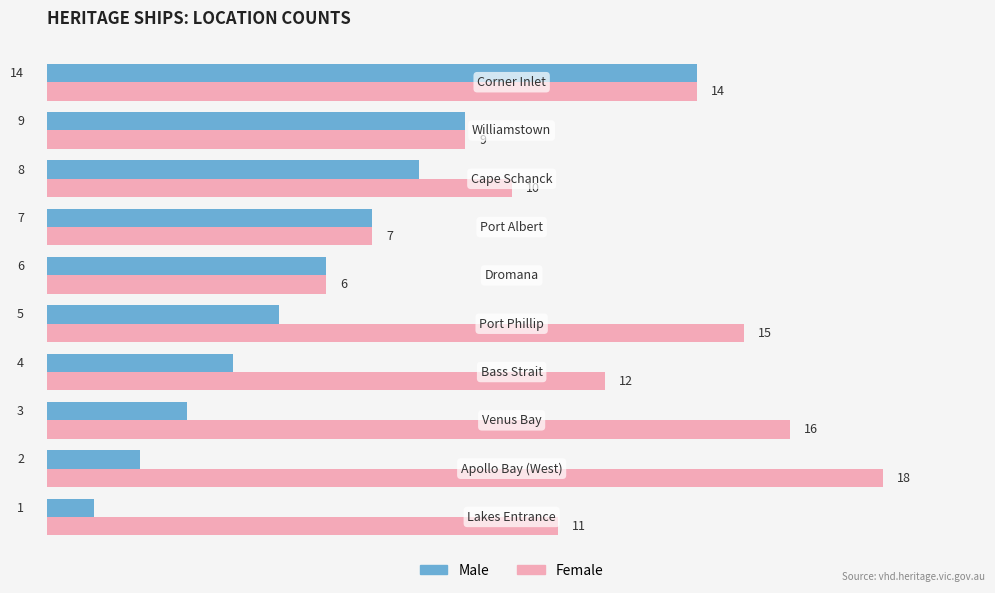

Which series has the widest spread of values?

Male